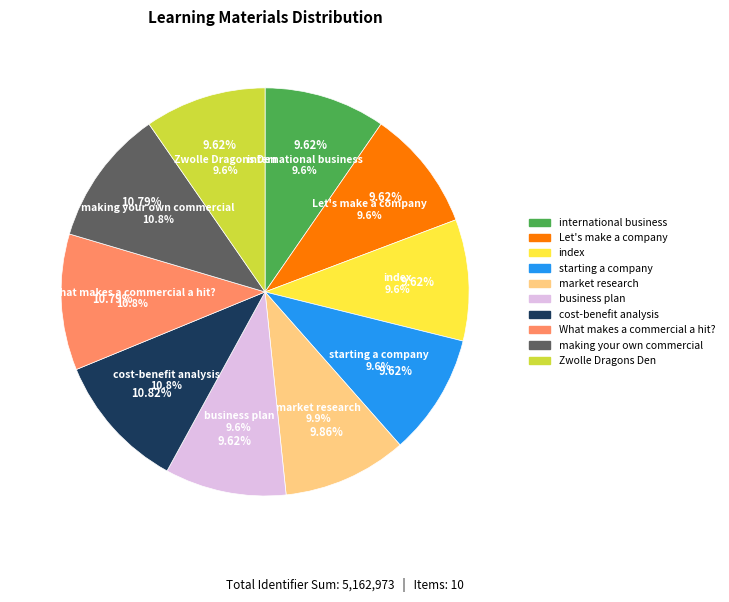

What is the change in value from making your own commercial to Zwolle Dragons Den?

-60222